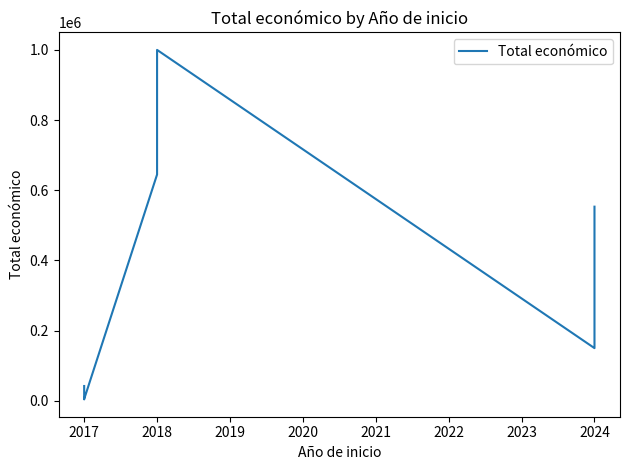

How many lines are shown in the chart?

1